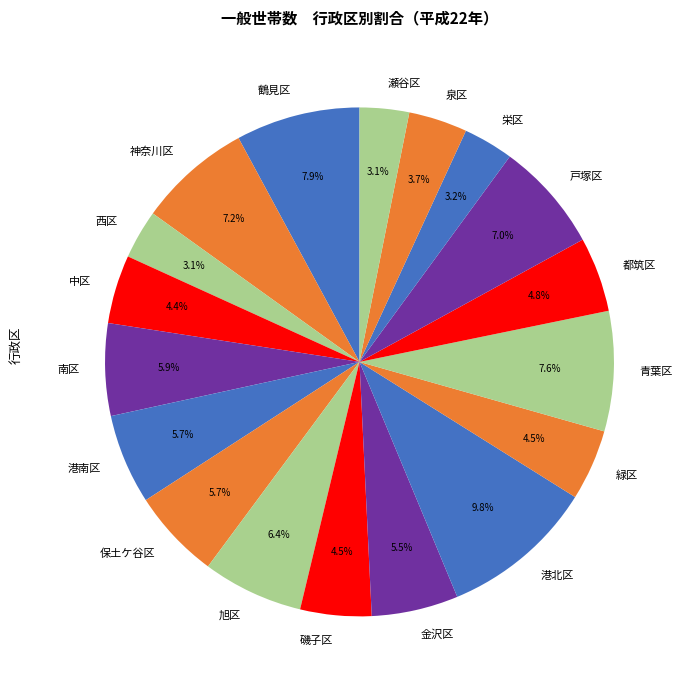

Which slice is the largest?

港北区